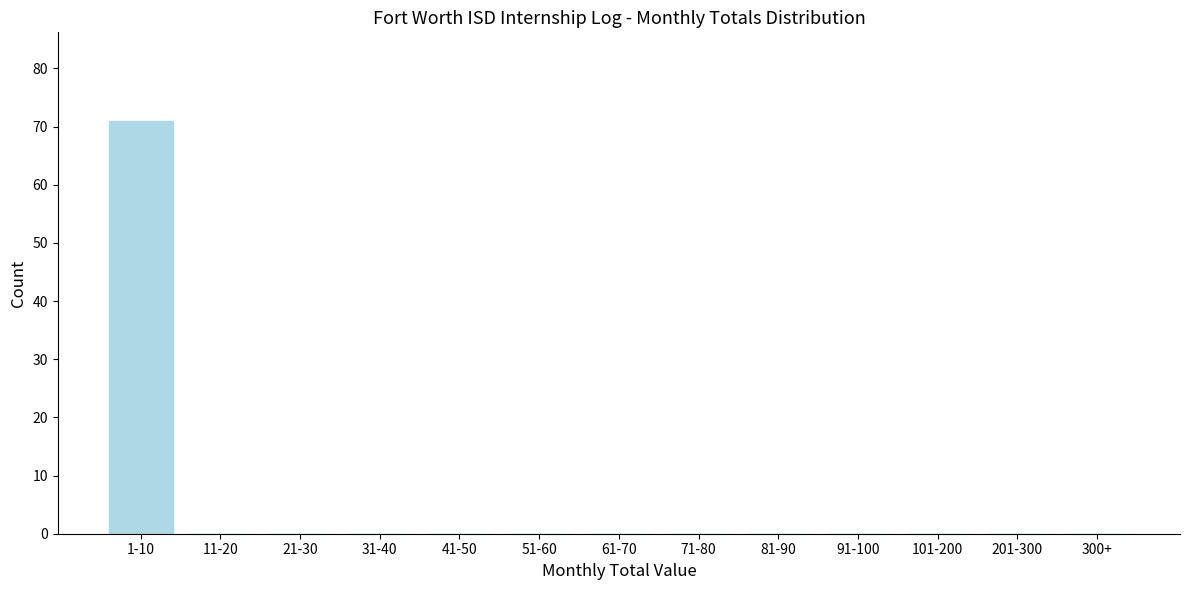

Reading left to right, what are all the values shown in this chart?

1-10=71	11-20=0	21-30=0	31-40=0	41-50=0	51-60=0	61-70=0	71-80=0	81-90=0	91-100=0	101-200=0	201-300=0	300+=0